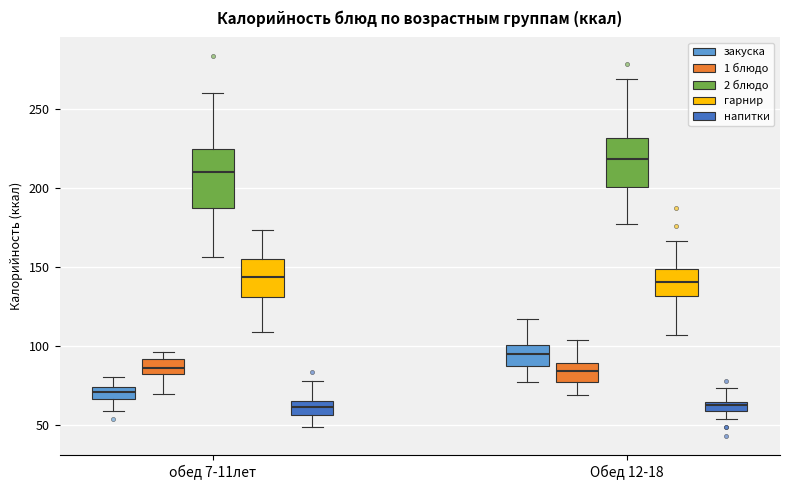

Where is the upper edge of the box for обед 7-11лет (закуска) on the y-axis? The values are not printed on the chart, so give them approximately, as read against the axis.

75